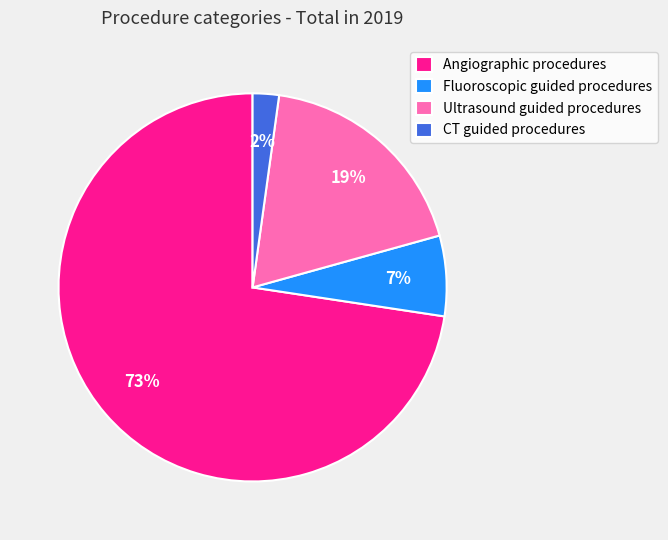

What percentage is the Fluoroscopic guided procedures slice, to the nearest percent?

7%